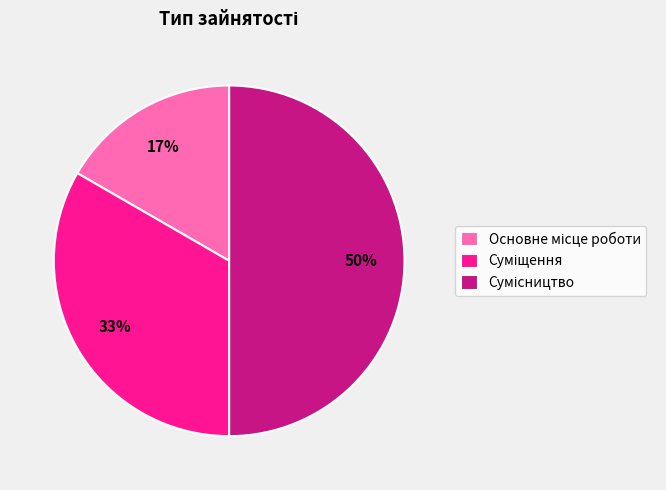

To the nearest percent, what is the average slice percentage?

33%